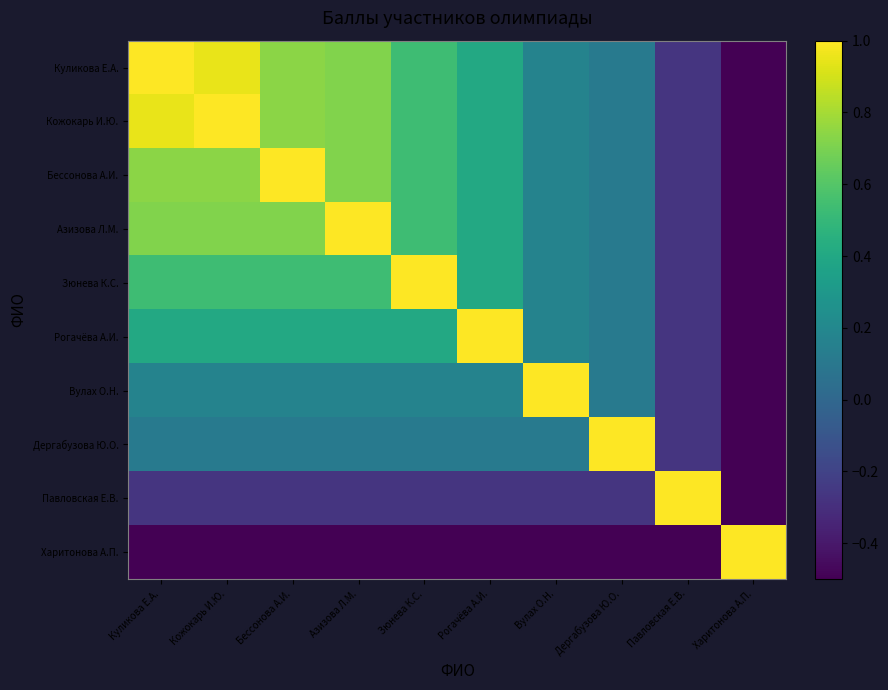

Reading left to right, list all the values displayed in this chart.

Куликова Е.А.: Куликова Е.А.=1.0	Кожокарь И.Ю.=0.9	Бессонова А.И.=0.7	Азизова Л.М.=0.7	Зюнева К.С.=0.5	Рогачёва А.И.=0.4	Вулах О.Н.=0.2	Дергабузова Ю.О.=0.1	Павловская Е.В.=-0.3	Харитонова А.П.=-0.5
Кожокарь И.Ю.: Куликова Е.А.=0.9	Кожокарь И.Ю.=1.0	Бессонова А.И.=0.7	Азизова Л.М.=0.7	Зюнева К.С.=0.5	Рогачёва А.И.=0.4	Вулах О.Н.=0.2	Дергабузова Ю.О.=0.1	Павловская Е.В.=-0.3	Харитонова А.П.=-0.5
Бессонова А.И.: Куликова Е.А.=0.7	Кожокарь И.Ю.=0.7	Бессонова А.И.=1.0	Азизова Л.М.=0.7	Зюнева К.С.=0.5	Рогачёва А.И.=0.4	Вулах О.Н.=0.2	Дергабузова Ю.О.=0.1	Павловская Е.В.=-0.3	Харитонова А.П.=-0.5
Азизова Л.М.: Куликова Е.А.=0.7	Кожокарь И.Ю.=0.7	Бессонова А.И.=0.7	Азизова Л.М.=1.0	Зюнева К.С.=0.5	Рогачёва А.И.=0.4	Вулах О.Н.=0.2	Дергабузова Ю.О.=0.1	Павловская Е.В.=-0.3	Харитонова А.П.=-0.5
Зюнева К.С.: Куликова Е.А.=0.5	Кожокарь И.Ю.=0.5	Бессонова А.И.=0.5	Азизова Л.М.=0.5	Зюнева К.С.=1.0	Рогачёва А.И.=0.4	Вулах О.Н.=0.2	Дергабузова Ю.О.=0.1	Павловская Е.В.=-0.3	Харитонова А.П.=-0.5
Рогачёва А.И.: Куликова Е.А.=0.4	Кожокарь И.Ю.=0.4	Бессонова А.И.=0.4	Азизова Л.М.=0.4	Зюнева К.С.=0.4	Рогачёва А.И.=1.0	Вулах О.Н.=0.2	Дергабузова Ю.О.=0.1	Павловская Е.В.=-0.3	Харитонова А.П.=-0.5
Вулах О.Н.: Куликова Е.А.=0.2	Кожокарь И.Ю.=0.2	Бессонова А.И.=0.2	Азизова Л.М.=0.2	Зюнева К.С.=0.2	Рогачёва А.И.=0.2	Вулах О.Н.=1.0	Дергабузова Ю.О.=0.1	Павловская Е.В.=-0.3	Харитонова А.П.=-0.5
Дергабузова Ю.О.: Куликова Е.А.=0.1	Кожокарь И.Ю.=0.1	Бессонова А.И.=0.1	Азизова Л.М.=0.1	Зюнева К.С.=0.1	Рогачёва А.И.=0.1	Вулах О.Н.=0.1	Дергабузова Ю.О.=1.0	Павловская Е.В.=-0.3	Харитонова А.П.=-0.5
Павловская Е.В.: Куликова Е.А.=-0.3	Кожокарь И.Ю.=-0.3	Бессонова А.И.=-0.3	Азизова Л.М.=-0.3	Зюнева К.С.=-0.3	Рогачёва А.И.=-0.3	Вулах О.Н.=-0.3	Дергабузова Ю.О.=-0.3	Павловская Е.В.=1.0	Харитонова А.П.=-0.5
Харитонова А.П.: Куликова Е.А.=-0.5	Кожокарь И.Ю.=-0.5	Бессонова А.И.=-0.5	Азизова Л.М.=-0.5	Зюнева К.С.=-0.5	Рогачёва А.И.=-0.5	Вулах О.Н.=-0.5	Дергабузова Ю.О.=-0.5	Павловская Е.В.=-0.5	Харитонова А.П.=1.0